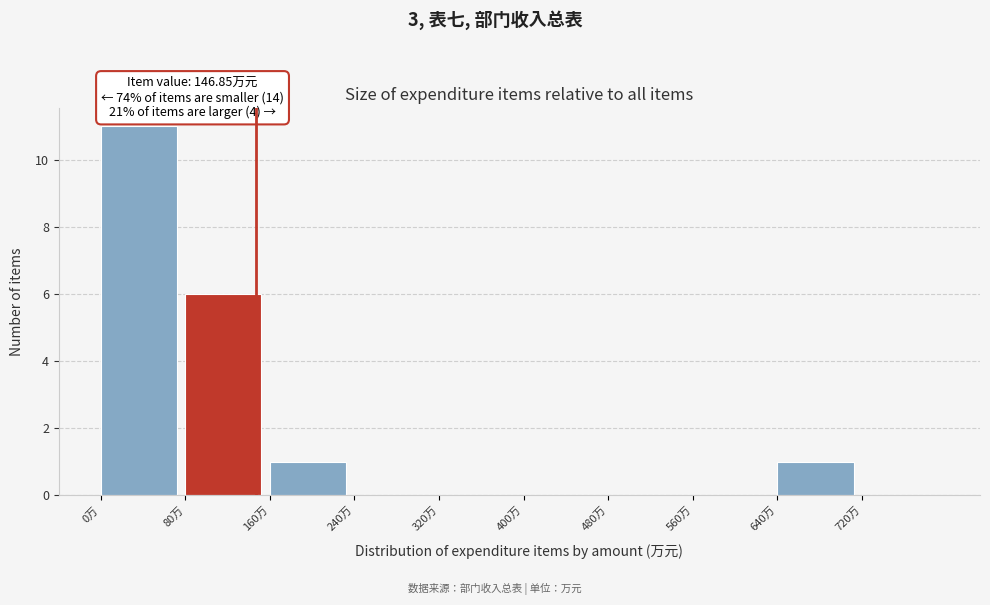

Over which range of the x-axis is the bar tallest?

0 to 80